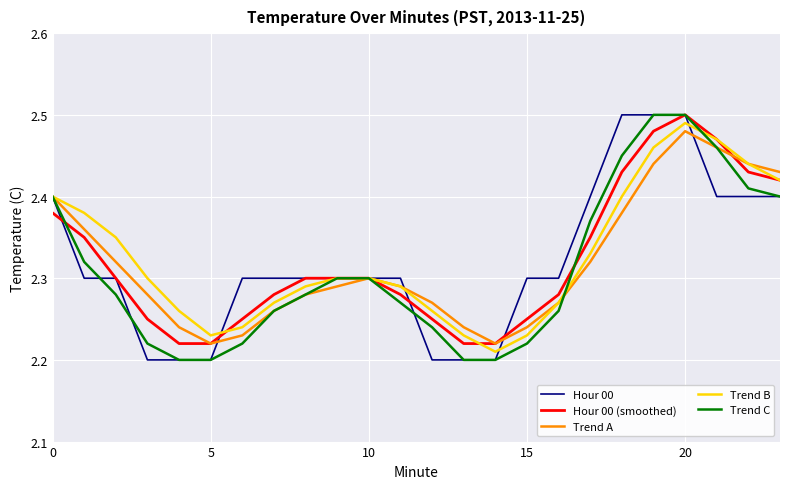

How many distinct data groups are displayed?

5